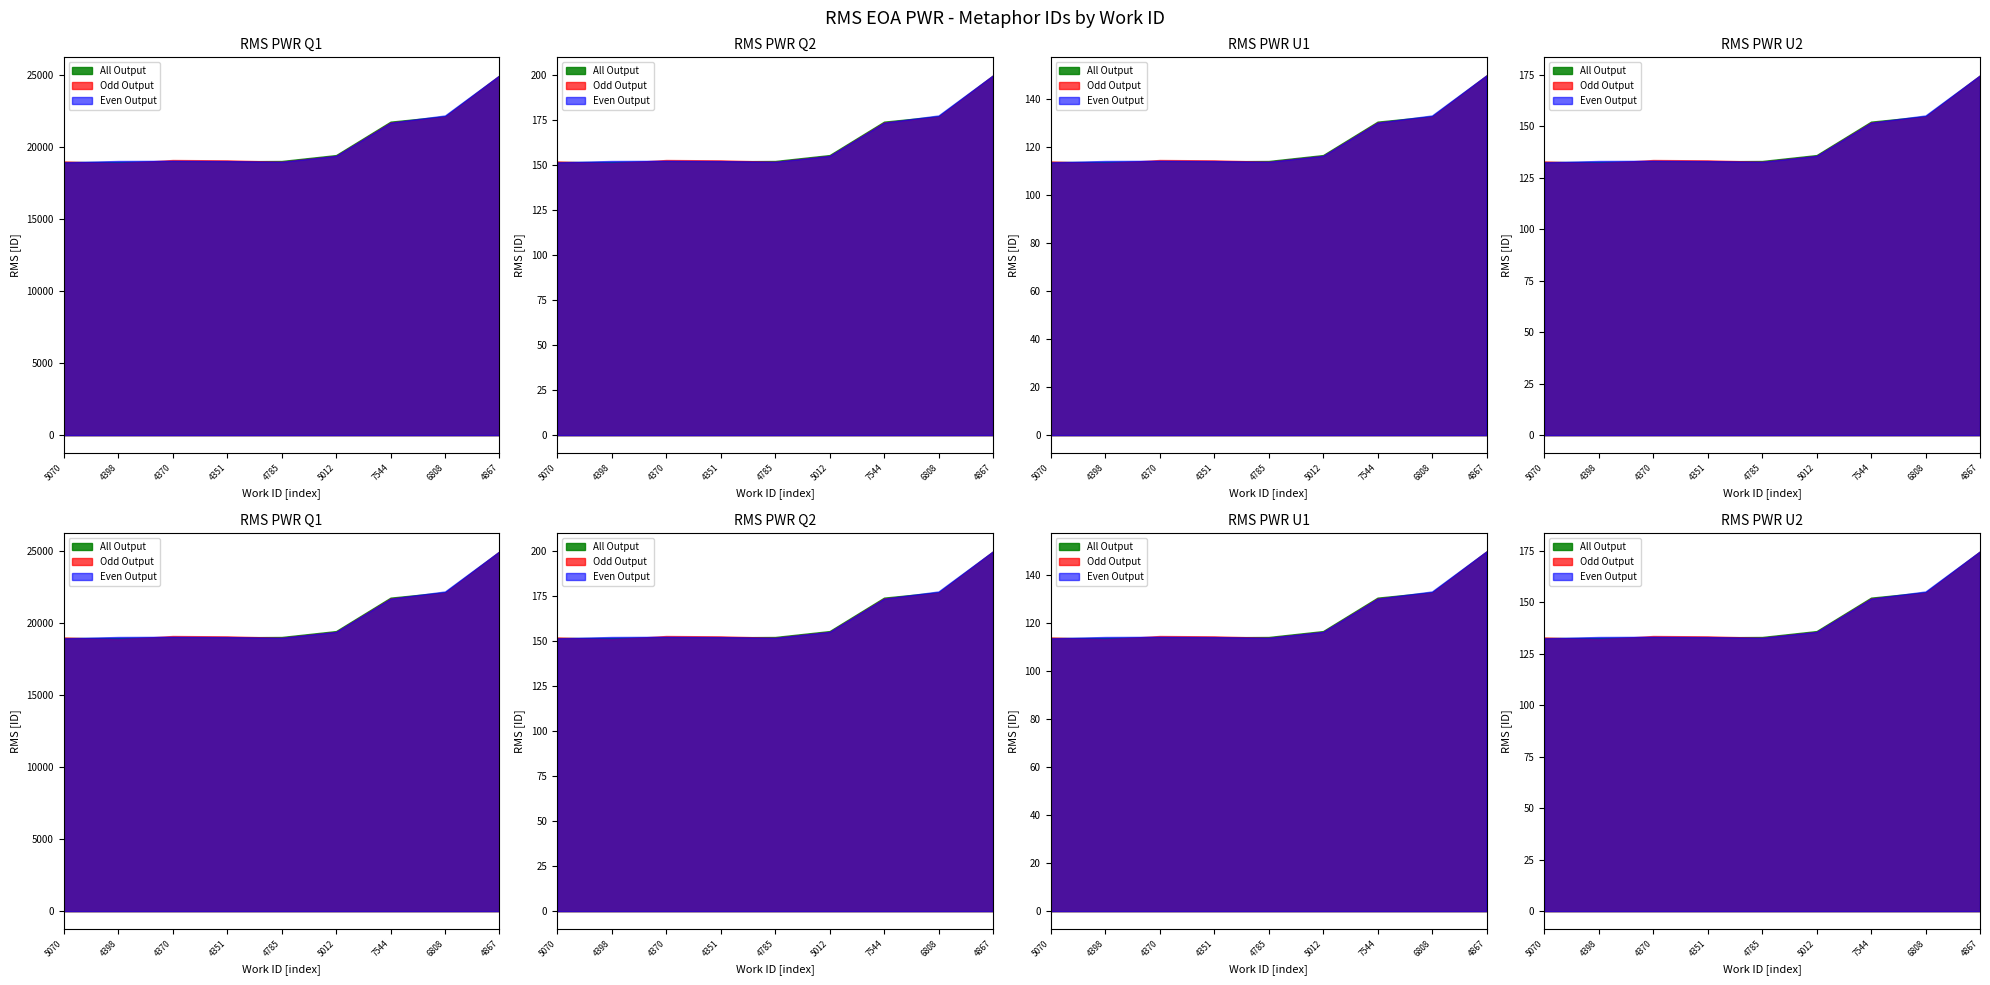

Between 4351 and 4370, which is larger?

4351